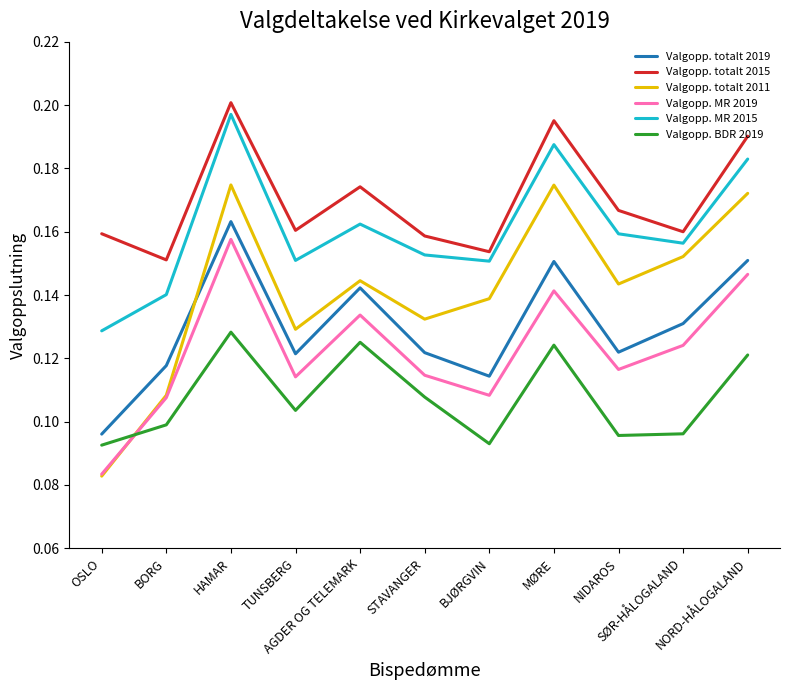

Does the chart have visible grid lines?

No